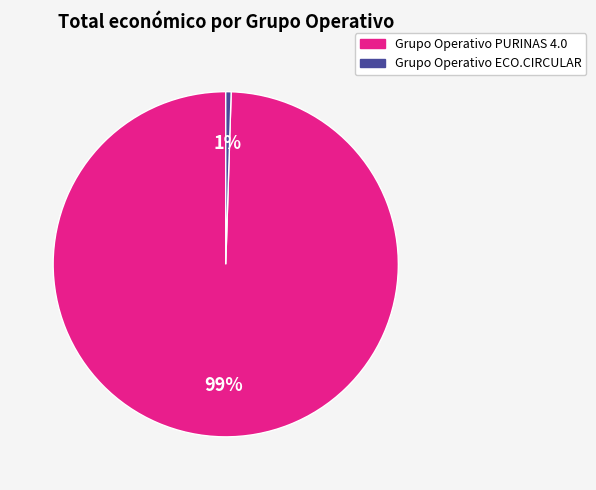

How many segments does this pie chart have?

2